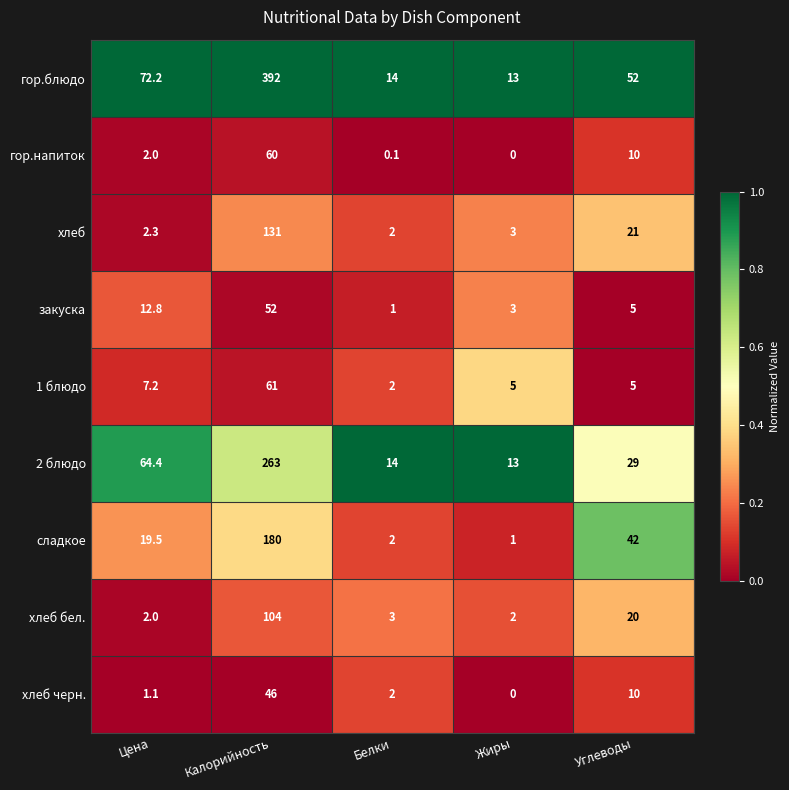

Count the number of data series in this chart.

9